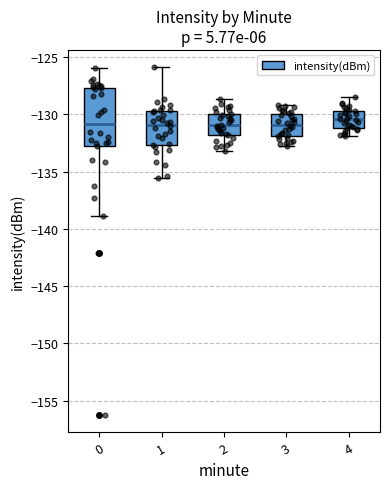

Reading left to right, transcribe this box plot: for each box, give where its median line is, the range the box spans, and where its two whiskers end, as read against the y-axis. The values are not printed on the chart, so give them approximately, as read against the axis.

0: median -131.0, box -132.5 to -127.5, whiskers -139.0 to -126.0
1: median -131.0, box -132.5 to -129.5, whiskers -135.5 to -126.0
2: median -131.0, box -132.0 to -130.0, whiskers -133.0 to -128.5
3: median -131.0, box -132.0 to -130.0, whiskers -133.0 to -129.0
4: median -130.5, box -131.0 to -129.5, whiskers -132.0 to -128.5